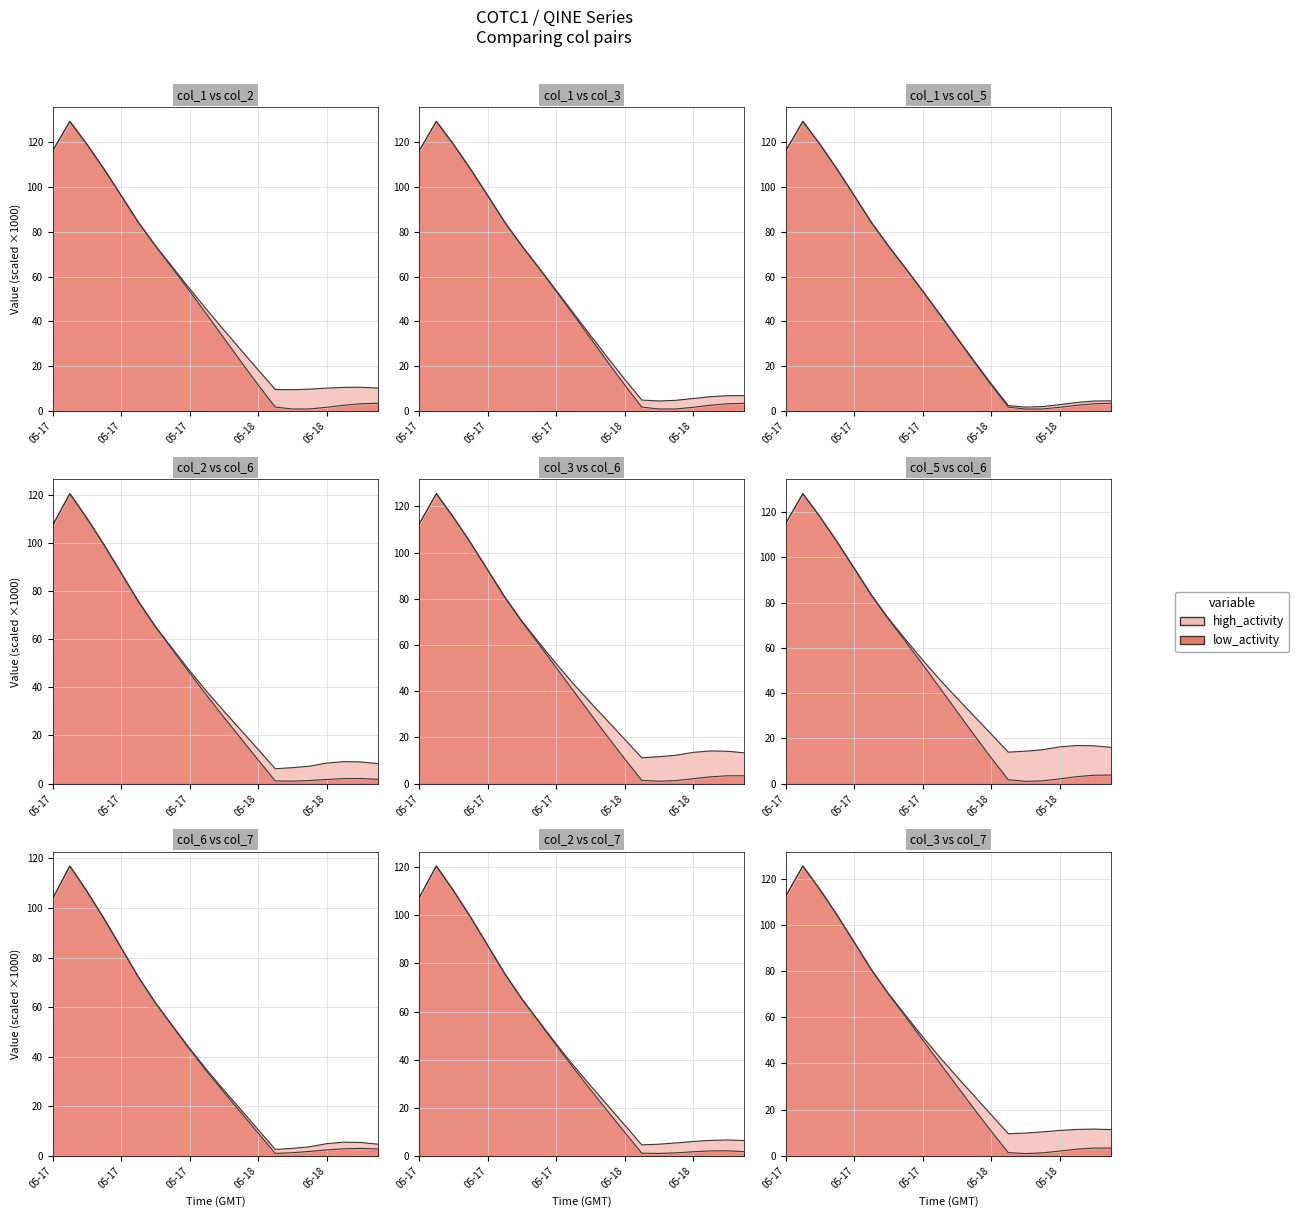

Where is the first local maximum for col_1?

2024-05-17 13:00